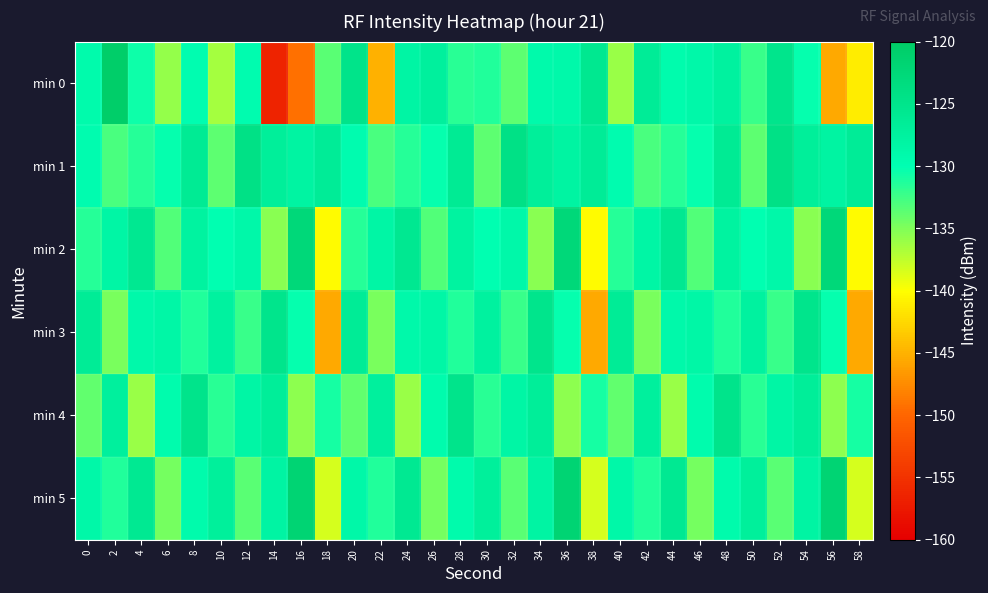

Which series changed the most between 4 and 14?

min 0